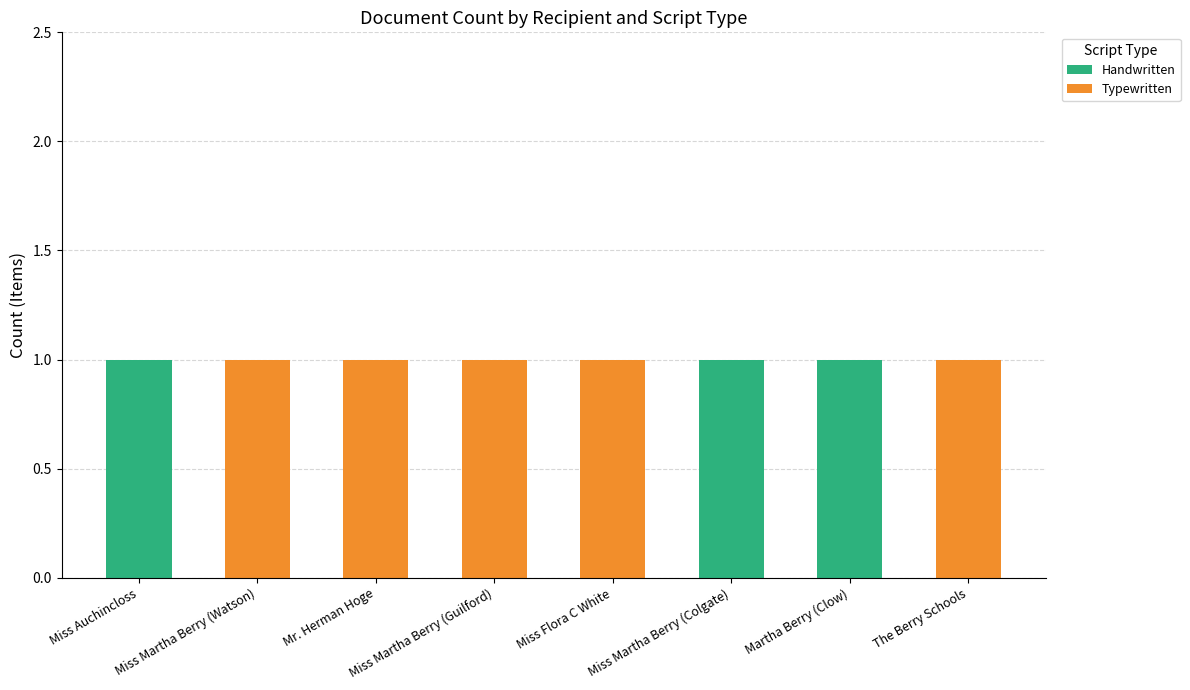

The value of Handwritten at The Berry Schools is -1. True or false?

False